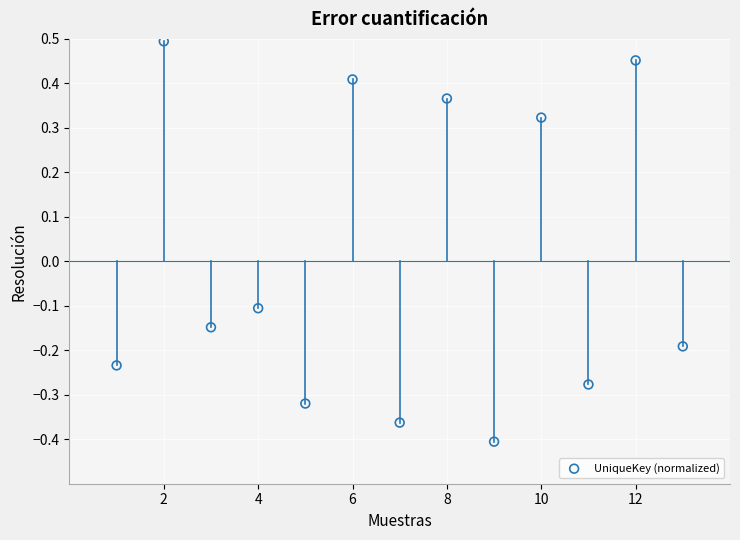

What is the range of X values (max minus min)?

12.0